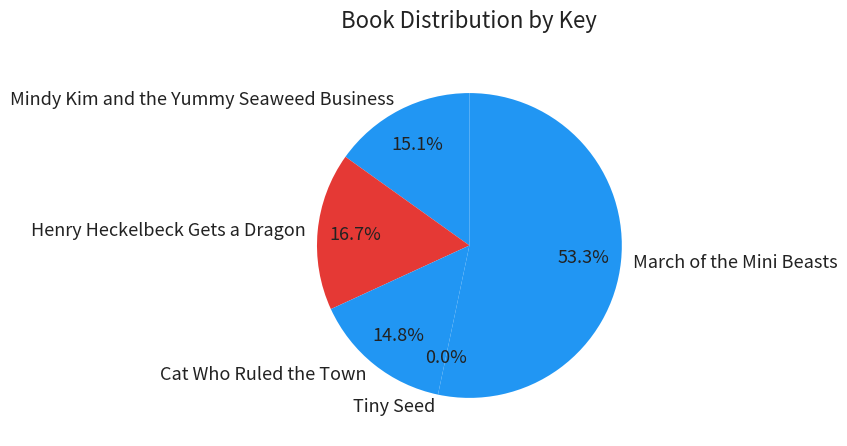

Does March of the Mini Beasts represent more than half of the total?

Yes